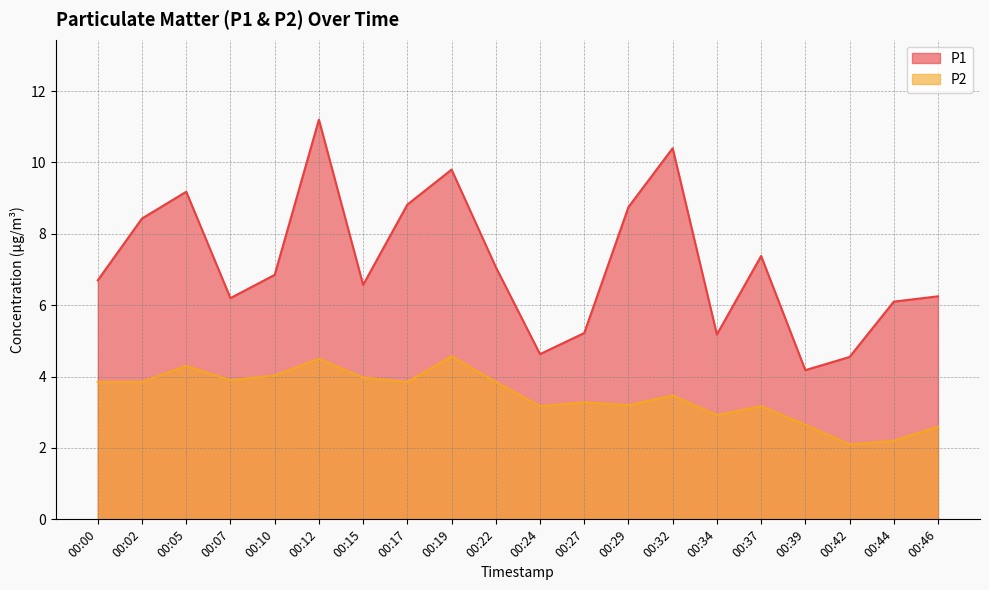

True or false: P2 has a value of 3.9 at 00:07.

True